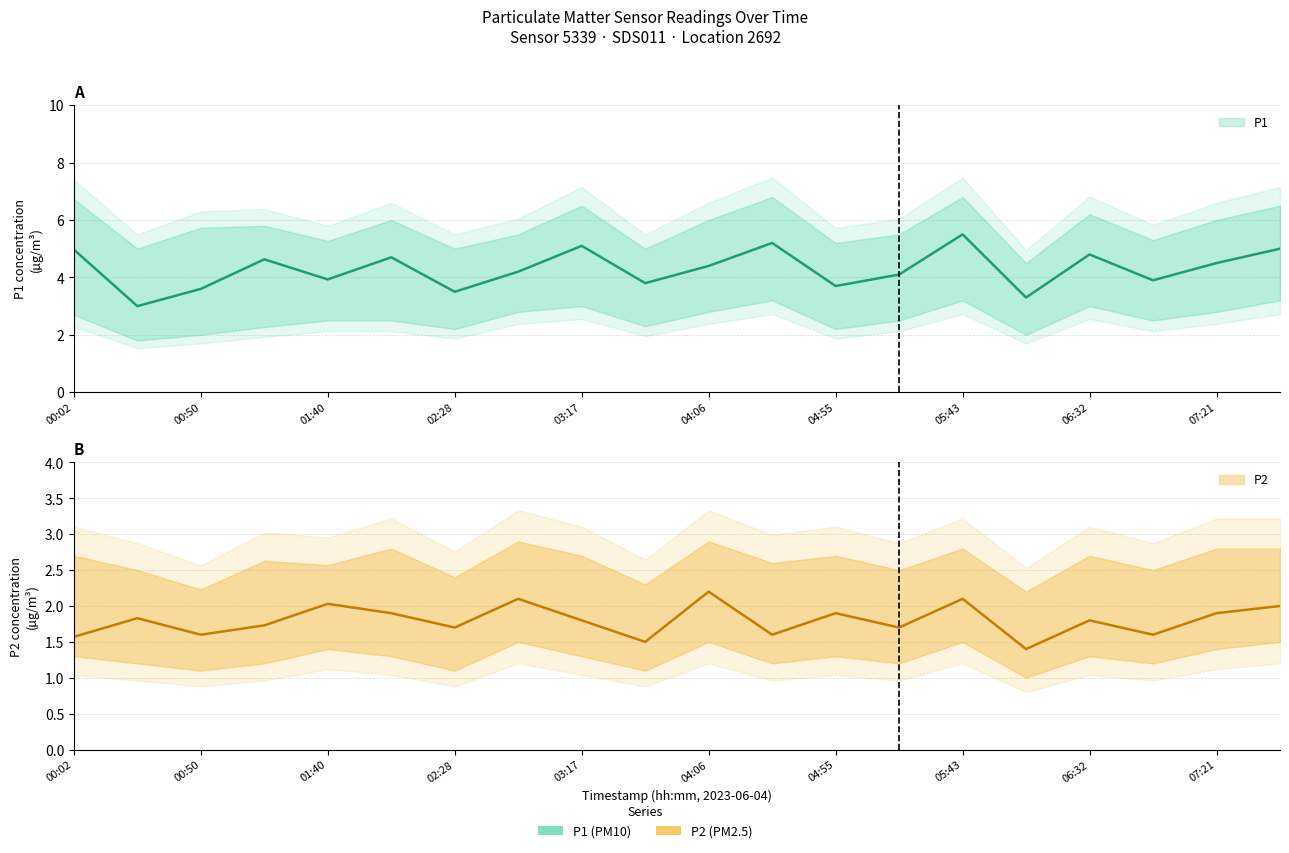

What position from the left is 06:57?

18